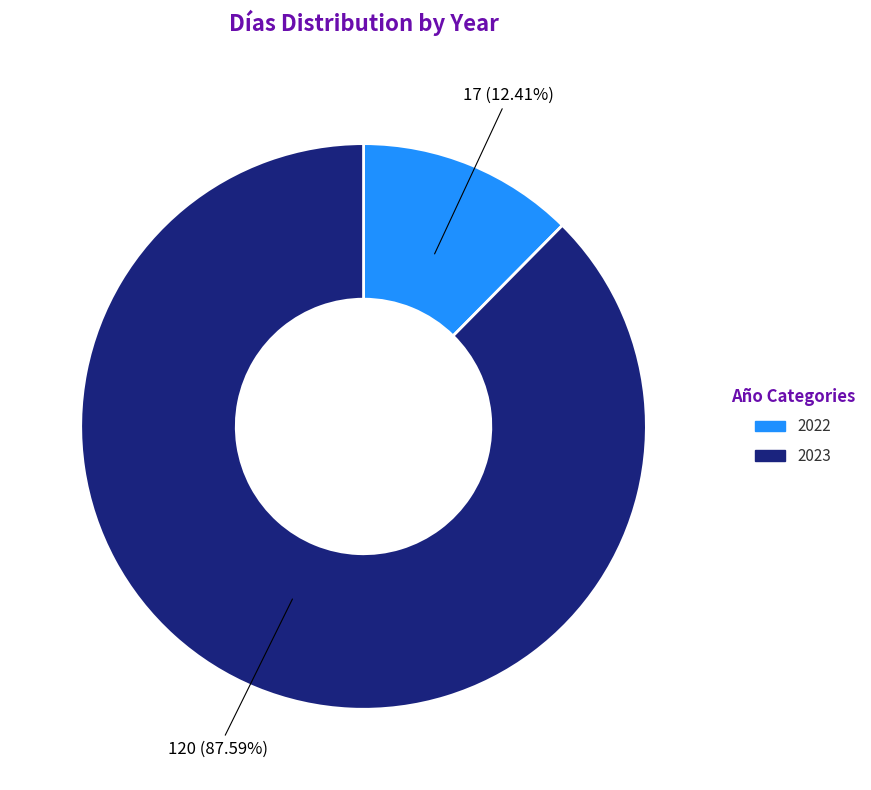

What percentage is the 2023 slice, to the nearest percent?

88%